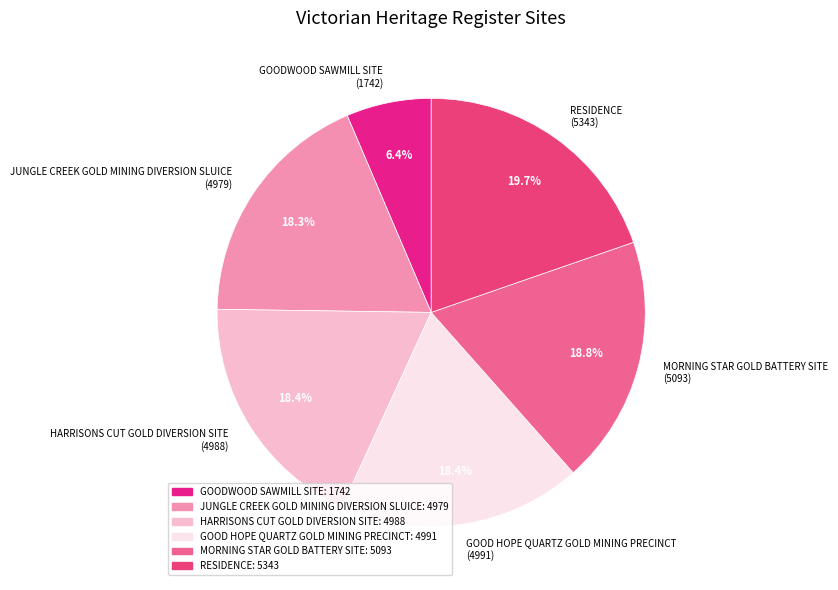

To the nearest percent, what portion does JUNGLE CREEK GOLD MINING DIVERSION SLUICE represent?

18%